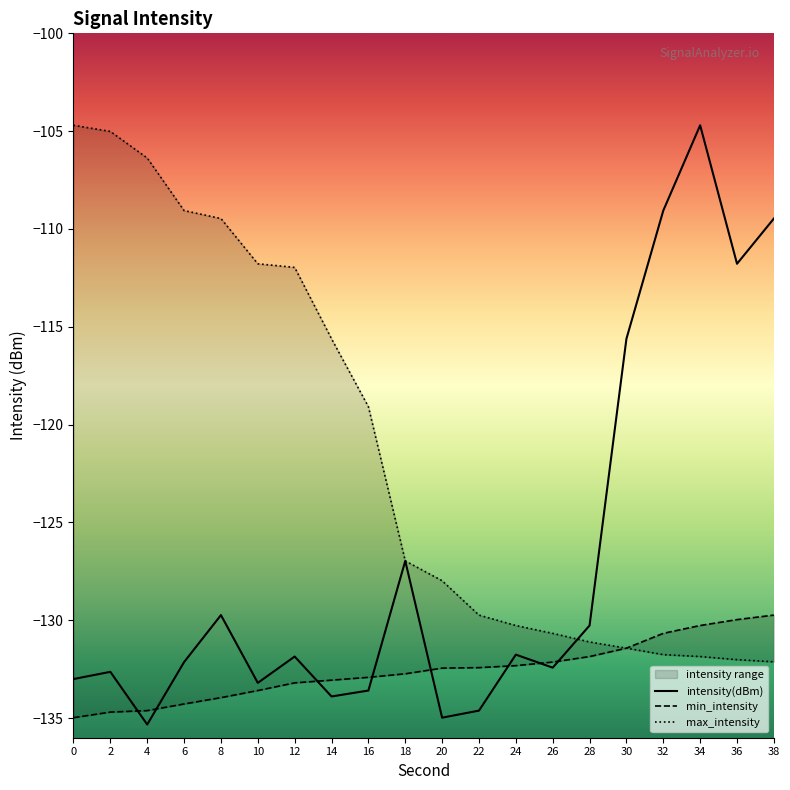

Rank the series by their maximum value, from lowest to highest.

min_intensity, intensity(dBm), max_intensity